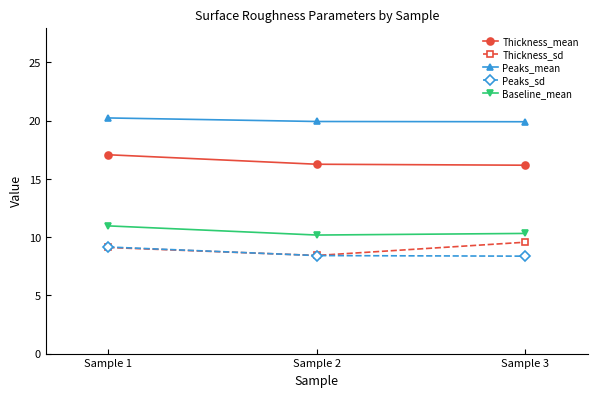

Where is Thickness_sd nearest to the value 8?

Sample 2